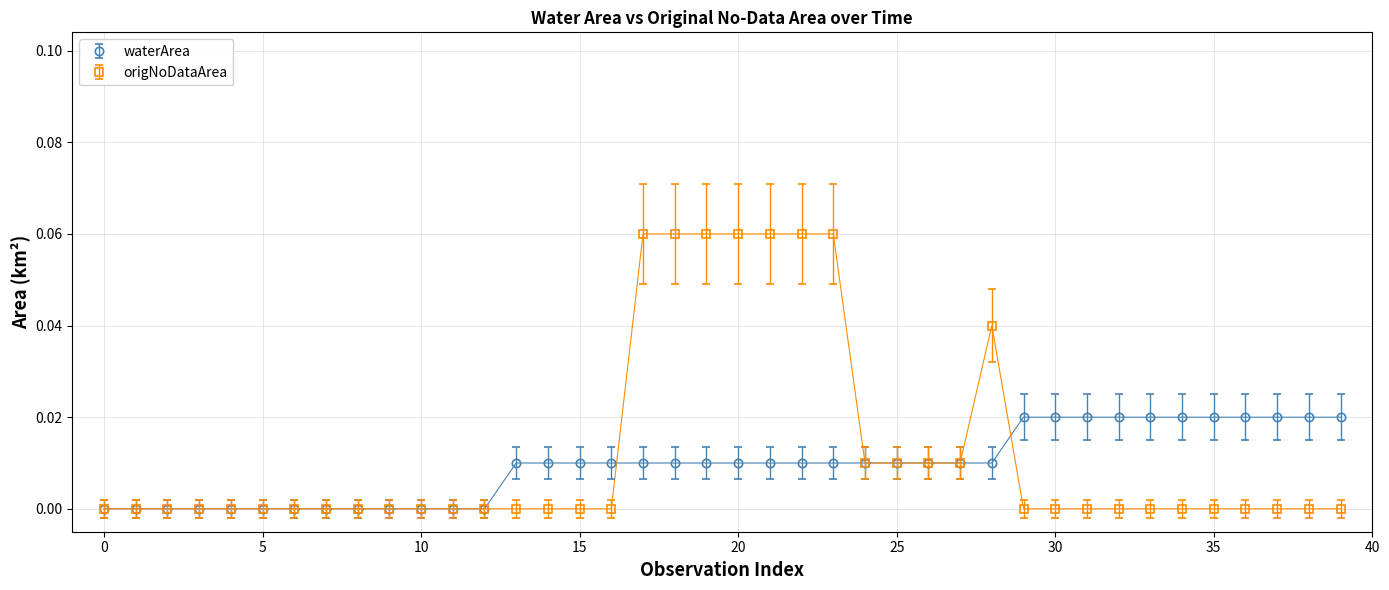

Rank the series by their maximum value, from highest to lowest.

origNoDataArea, waterArea